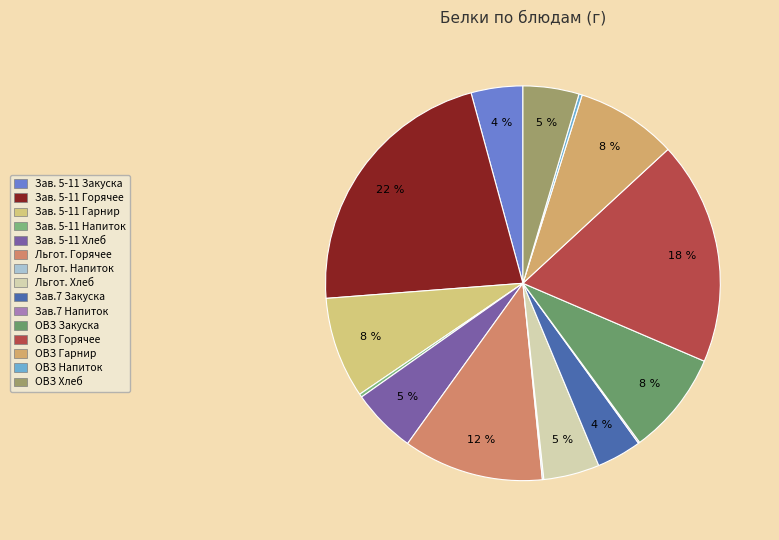

Does any single category account for the majority?

No